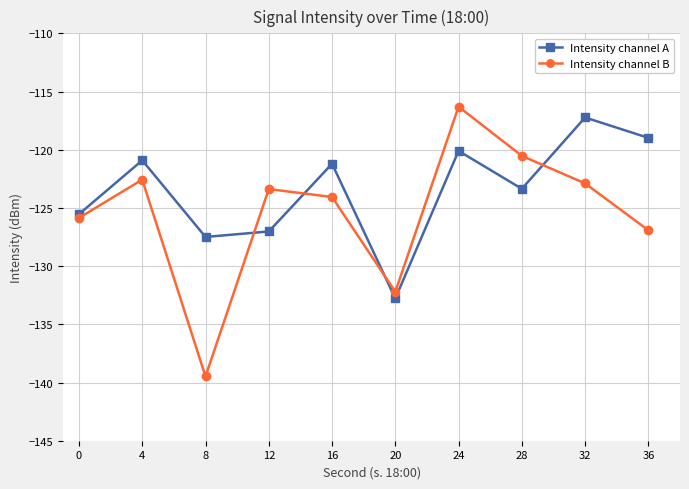

What are all the series names shown in the legend?

Intensity channel A, Intensity channel B